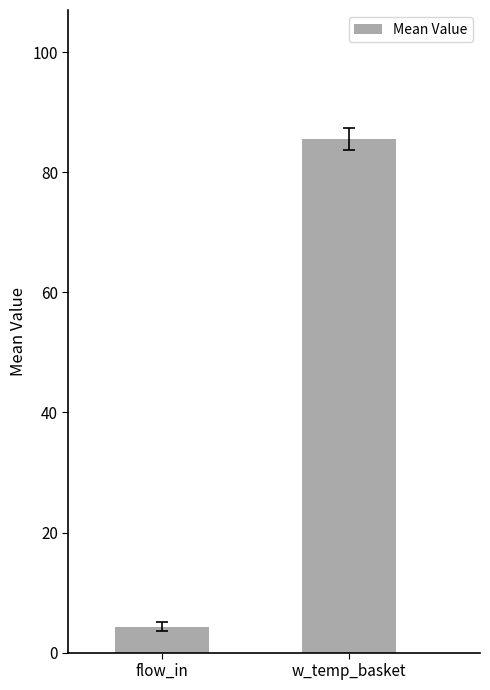

List the labels in order of value, largest first.

w_temp_basket, flow_in